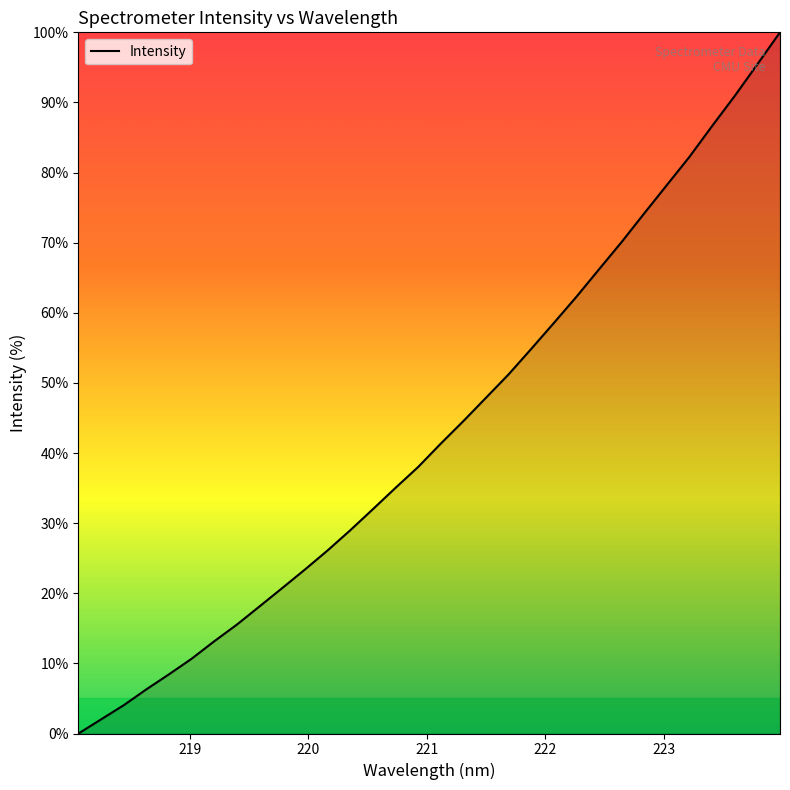

What is the difference between the maximum and minimum values?

100.0